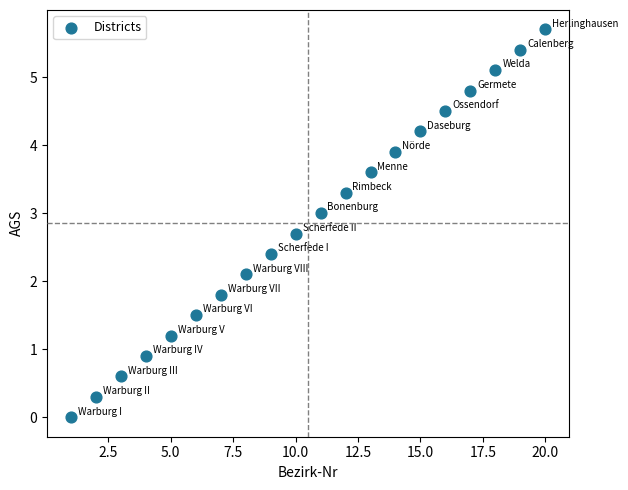

What is the range of X values (max minus min)?

19.0